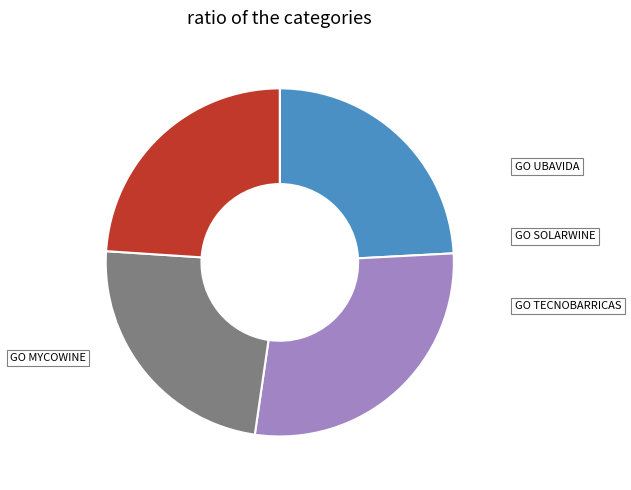

Which category has the smallest portion of the pie?

GO TECNOBARRICAS